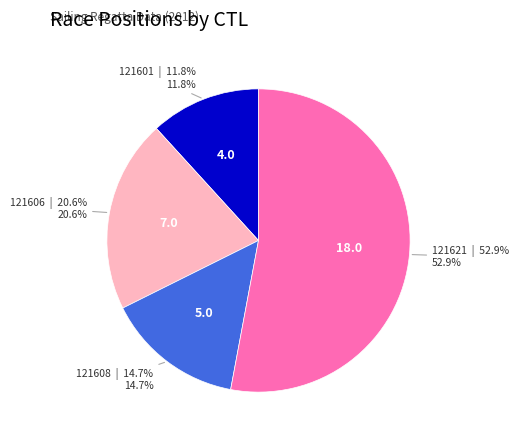

Count the number of slices in the pie.

4